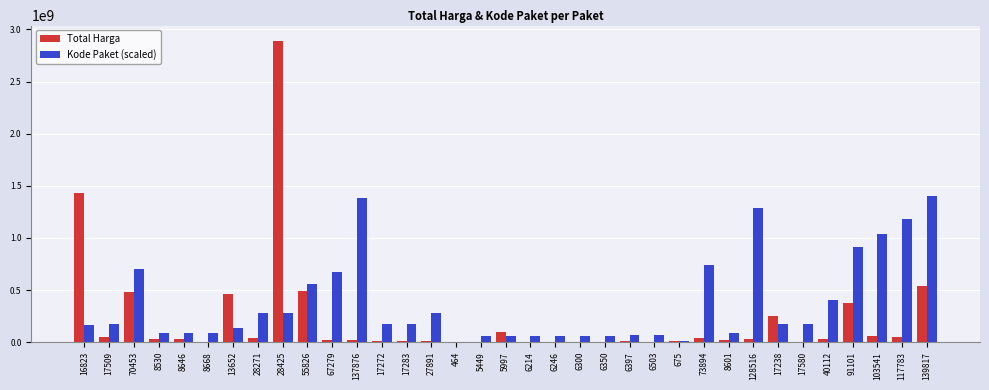

How many groups of bars are there?

35